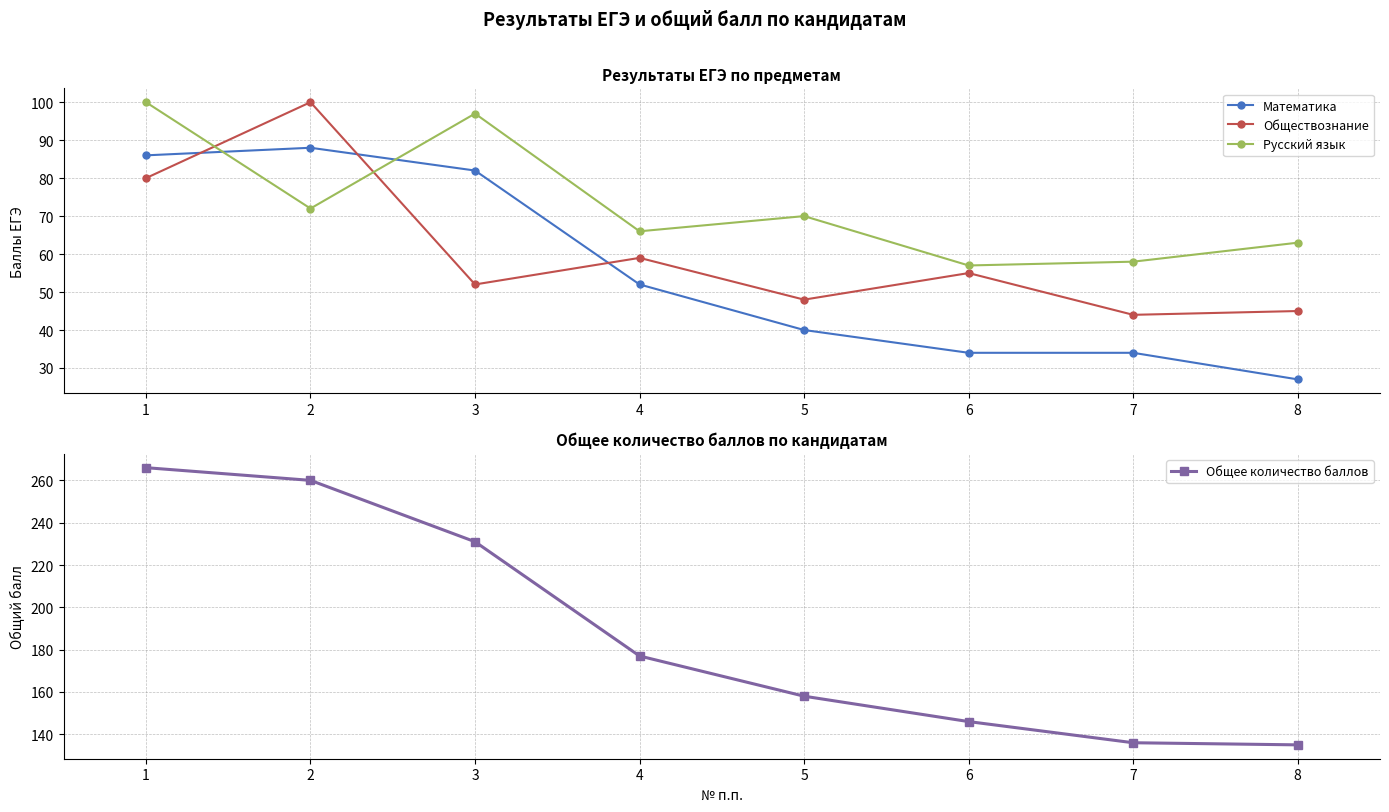

What are all the series names shown in the legend?

Математика, Обществознание, Русский язык, Общее количество баллов